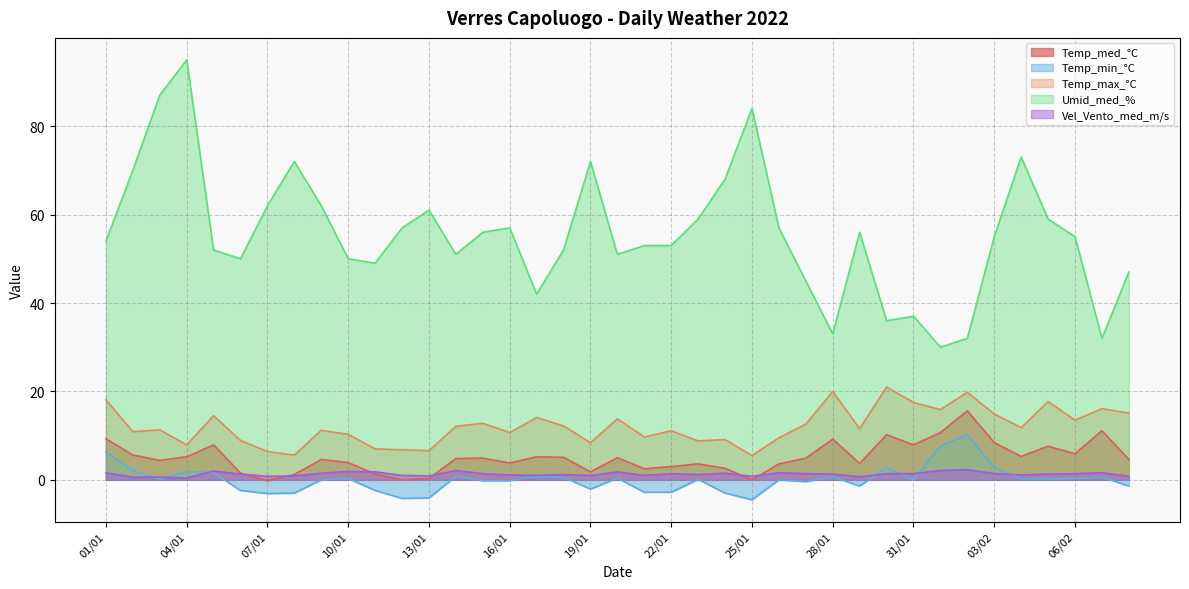

What is the difference between the Temp_max_°C values at 02/02 and 07/01?

13.4